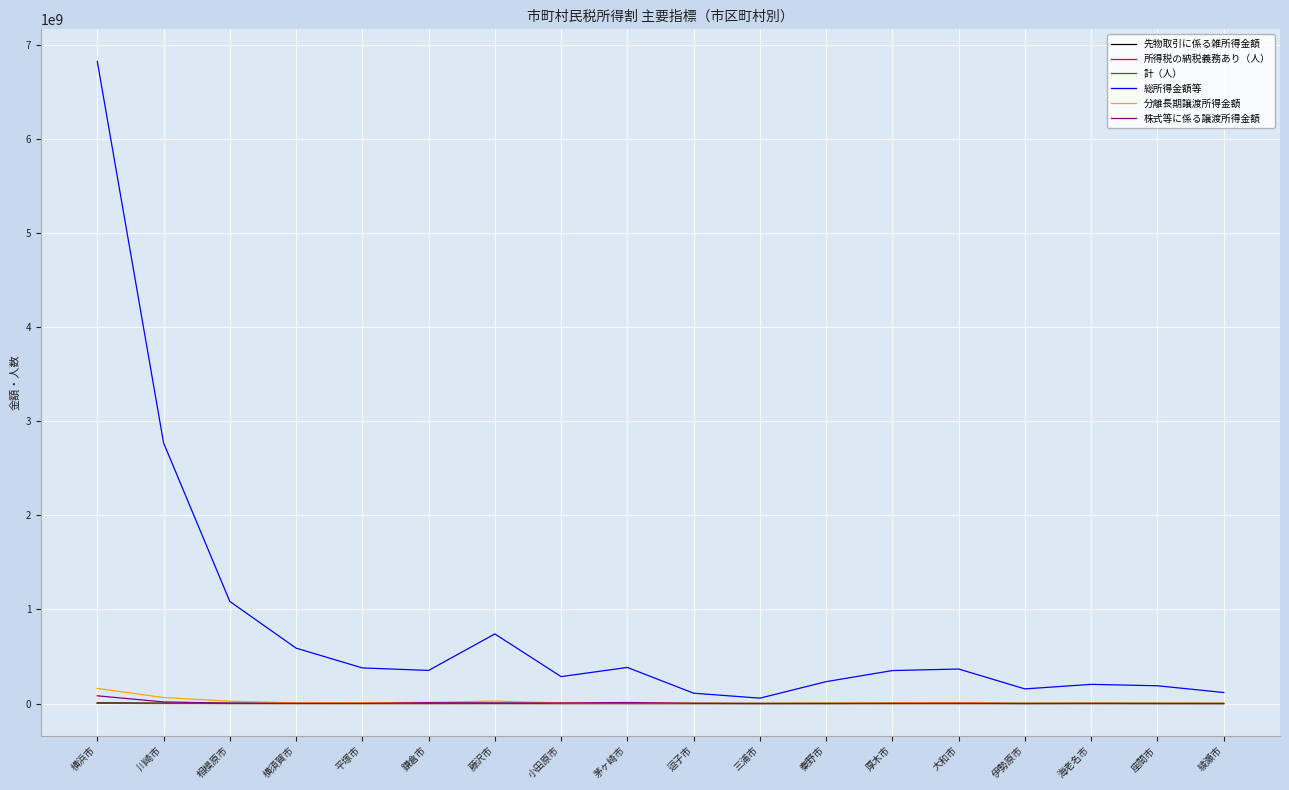

What is the greatest value displayed?

6826445880